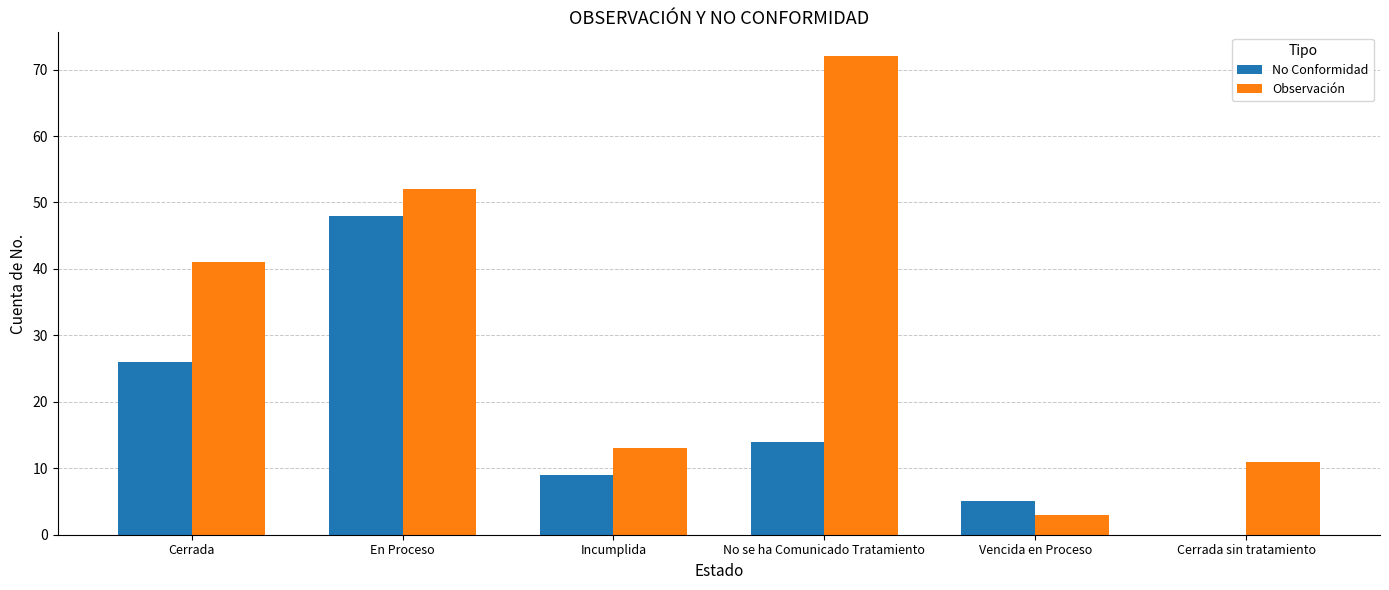

Are the bars horizontal?

No